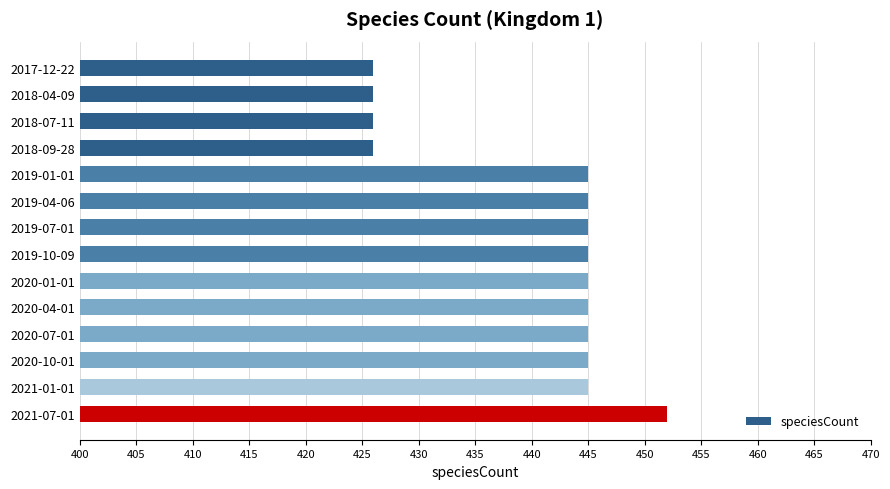

What is the label of the 10th bar from the bottom?

2019-01-01